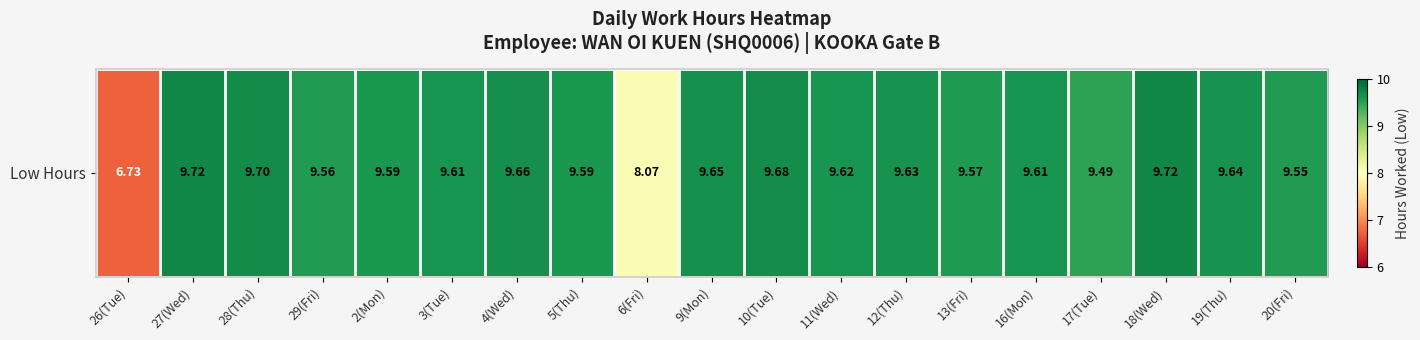

At which category does the chart reach its minimum across all series?

26(Tue)